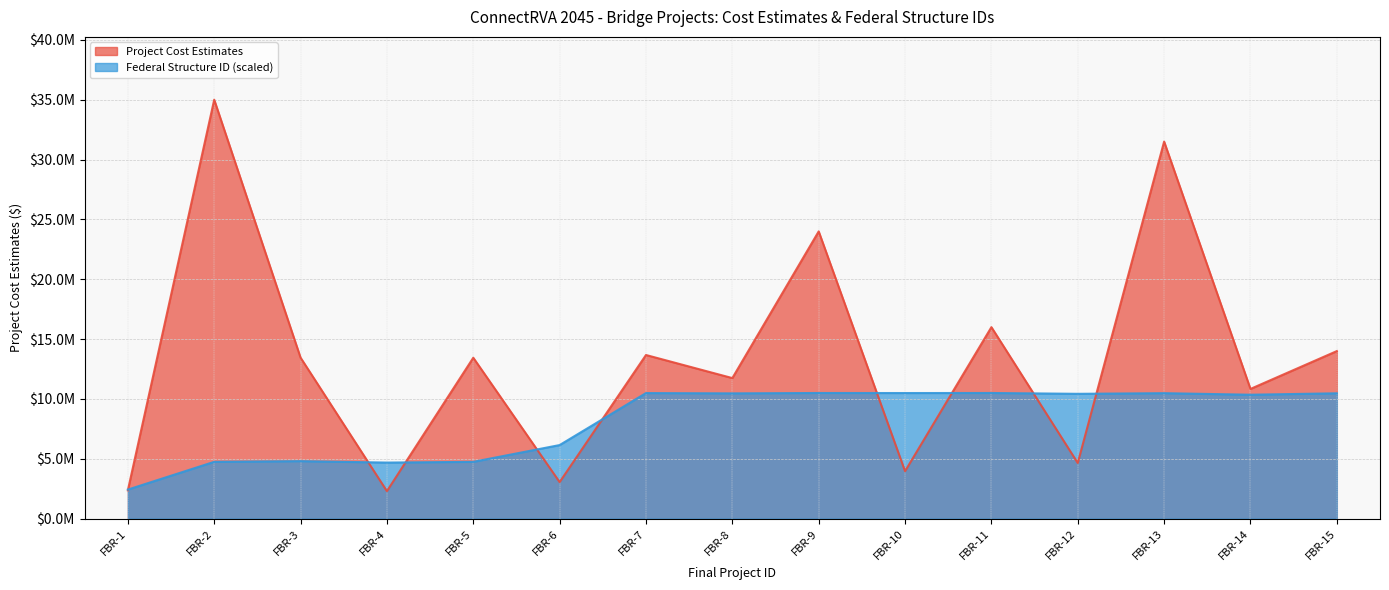

Reading right to left, transcribe all the data shown in this chart.

Project Cost Estimates: FBR-15=14000000.0	FBR-14=10838991.0	FBR-13=31502165.0	FBR-12=4650000.0	FBR-11=16000000.0	FBR-10=3965009.0	FBR-9=24000000.0	FBR-8=11745468.0	FBR-7=13673125.0	FBR-6=3055750.0	FBR-5=13444450.0	FBR-4=2300000.0	FBR-3=13451250.0	FBR-2=35000000.0	FBR-1=2364700.0
Federal Structure ID: FBR-15=10474217.0	FBR-14=10355518.0	FBR-13=10484432.9	FBR-12=10430434.6	FBR-11=10500000.0	FBR-10=10495621.8	FBR-9=10499513.5	FBR-8=10468379.4	FBR-7=10492702.9	FBR-6=6149485.7	FBR-5=4747961.5	FBR-4=4686666.0	FBR-3=4806338.0	FBR-2=4748934.4	FBR-1=2429438.5